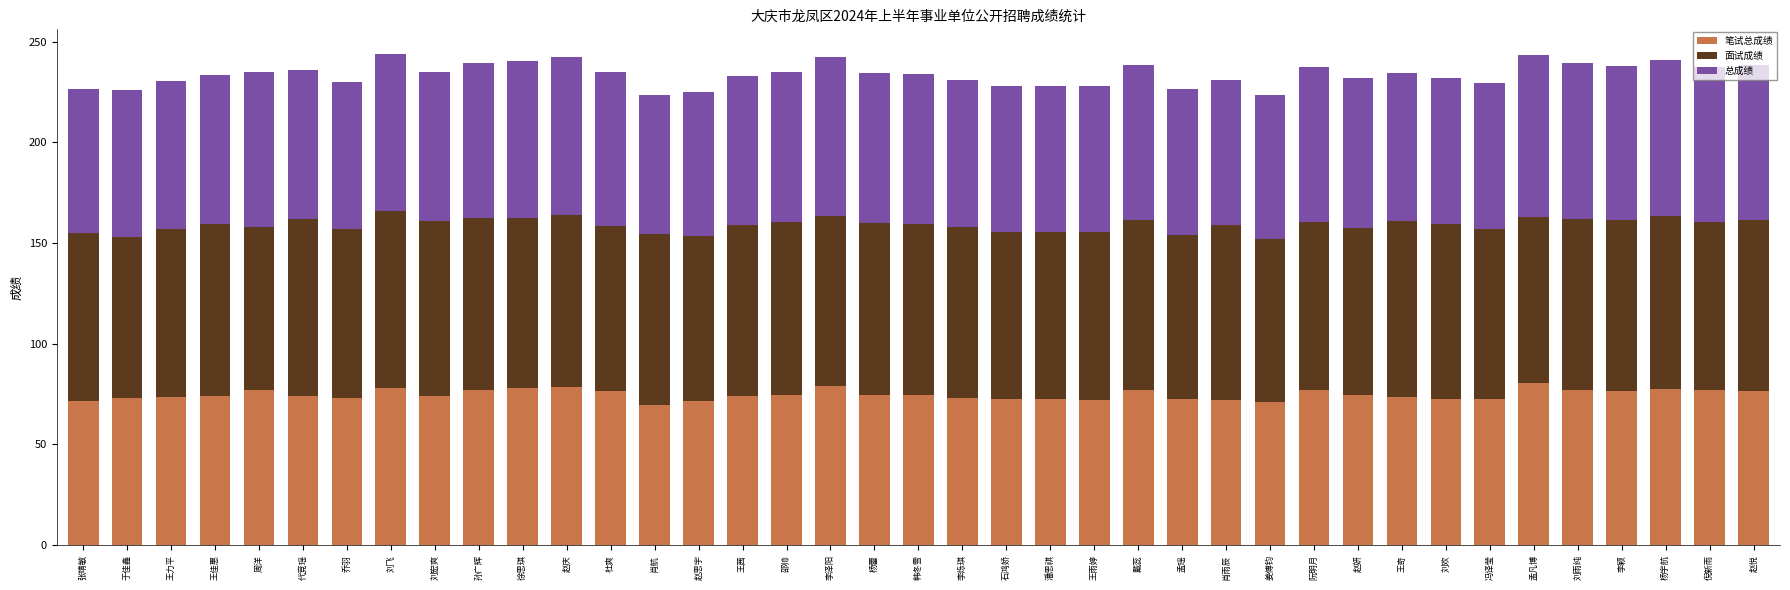

Are the bars grouped side by side (vs. stacked)?

No